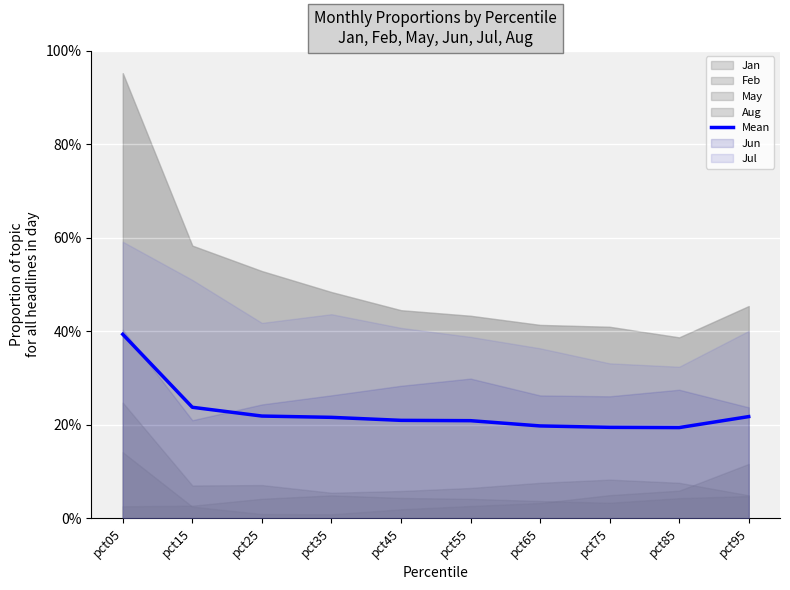

Is it true that the value at pct95 is 0.5?

True